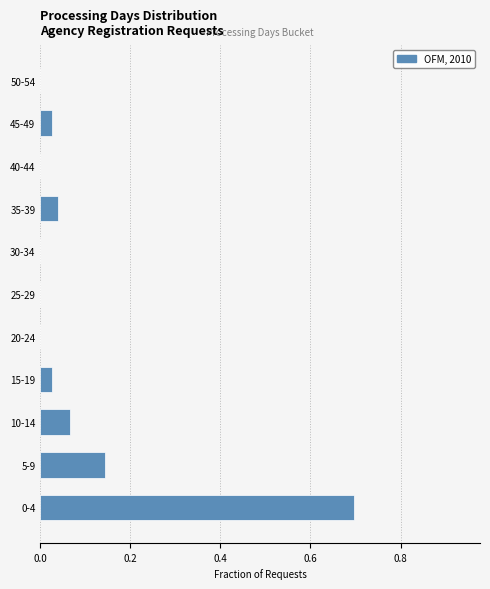

What is the maximum value shown in the chart?

0.7